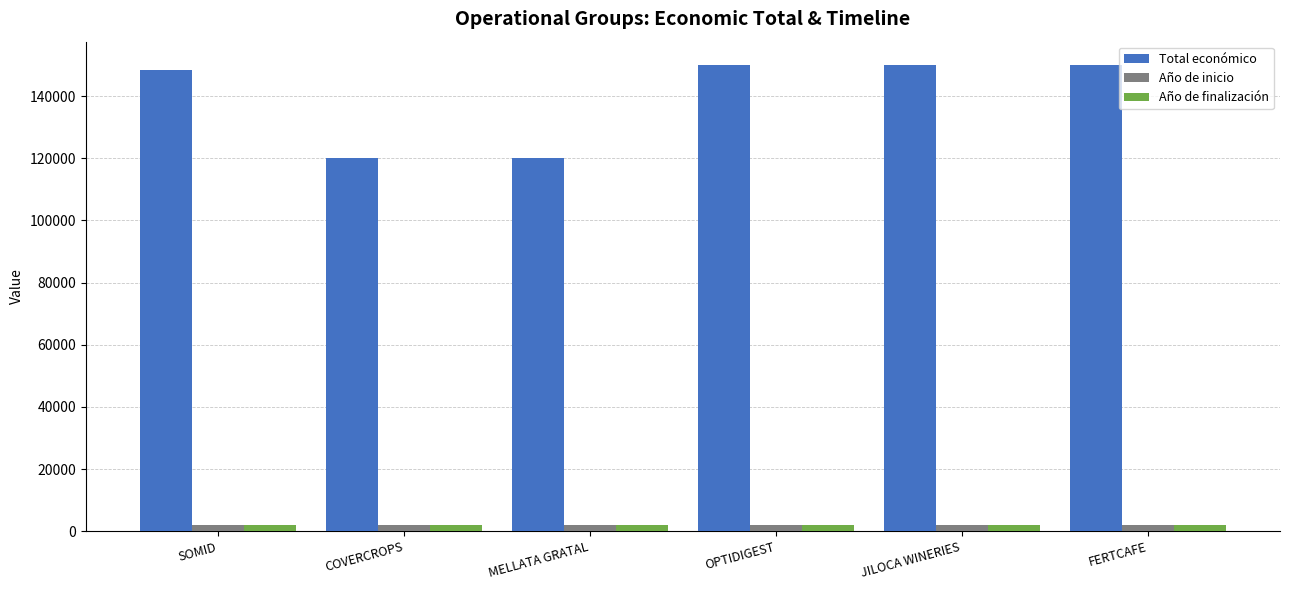

The Año de inicio series shows 2023 at FERTCAFE. True or false?

True